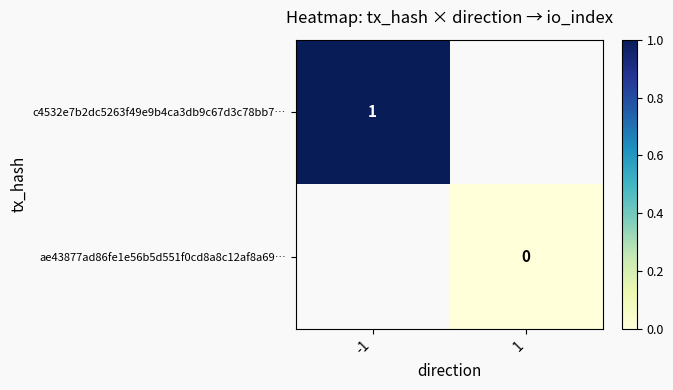

What is the greatest value displayed?

1.0